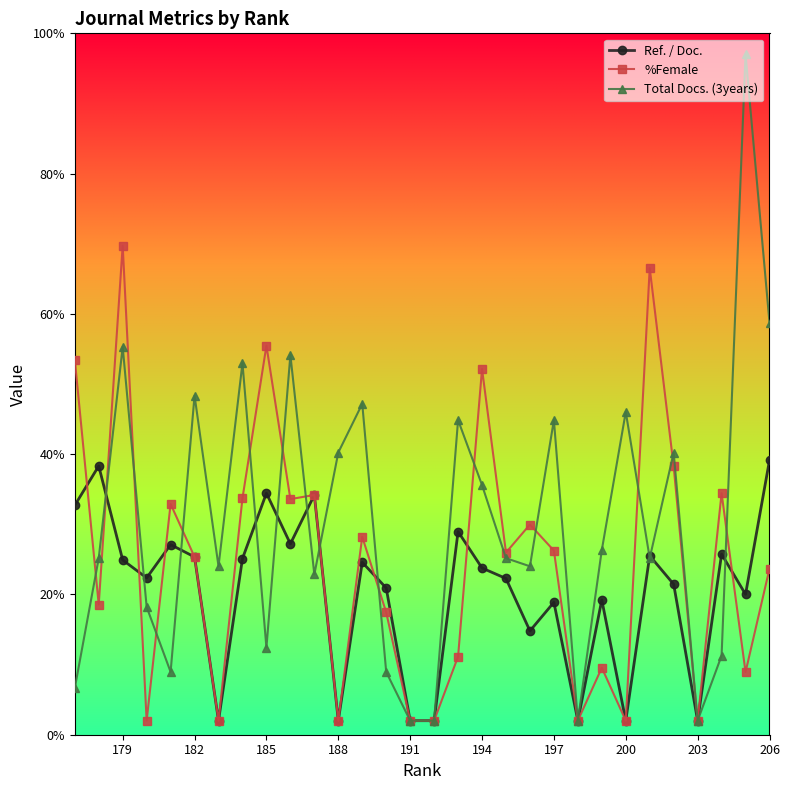

What is the greatest value displayed?

97.0